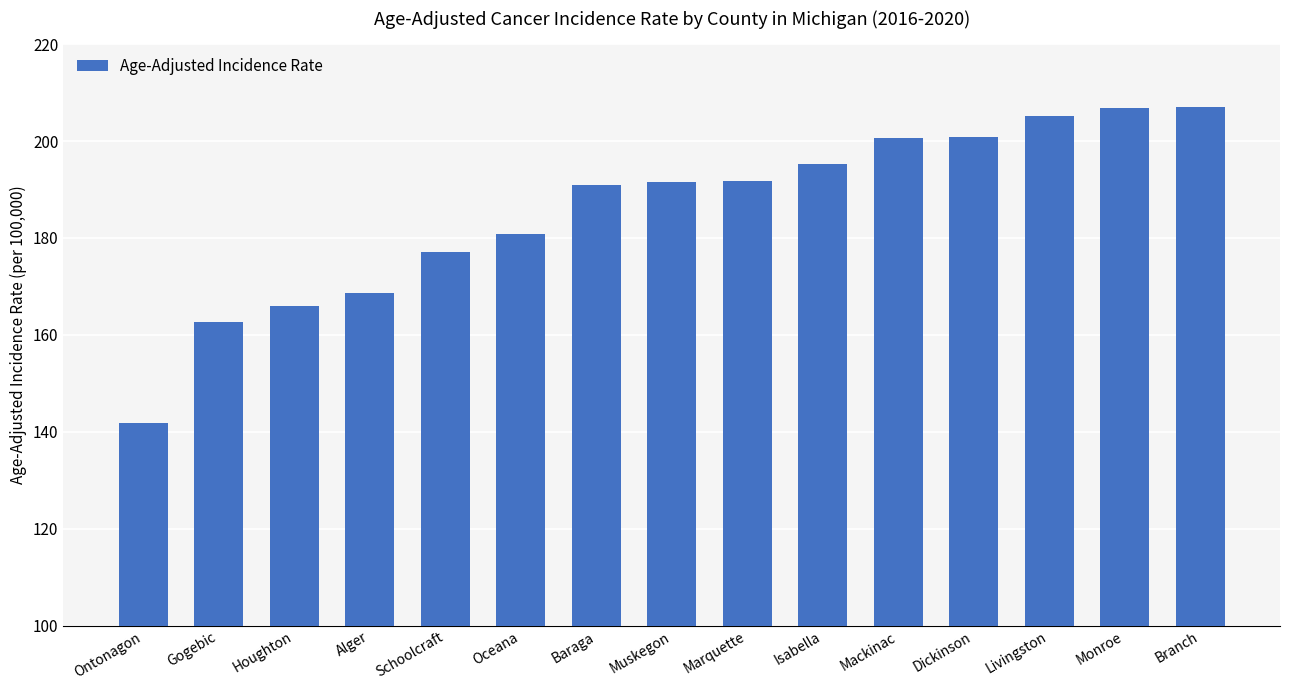

What is the label of the 6th bar from the right?

Isabella